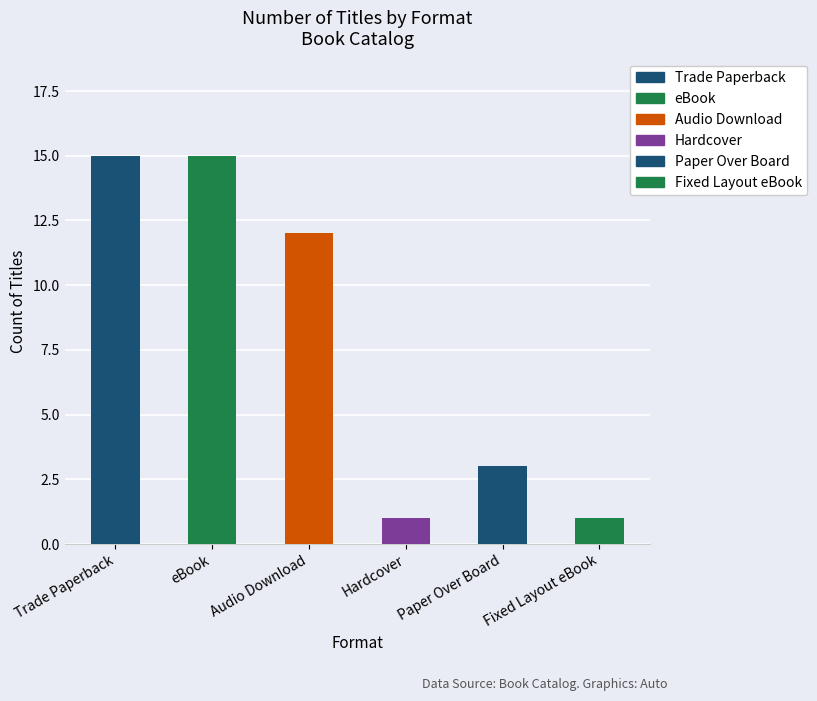

Count the number of data series in this chart.

1